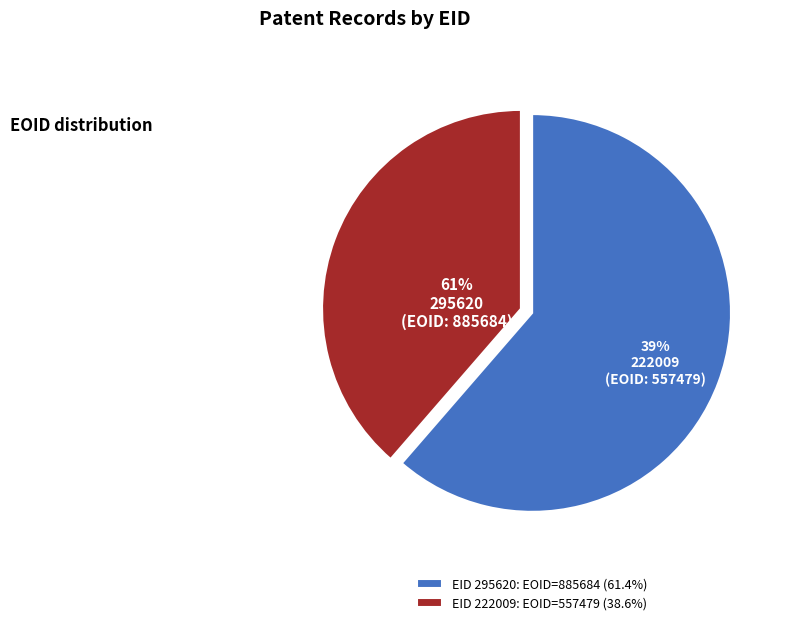

Rank the categories by value from lowest to highest.

222009, 295620